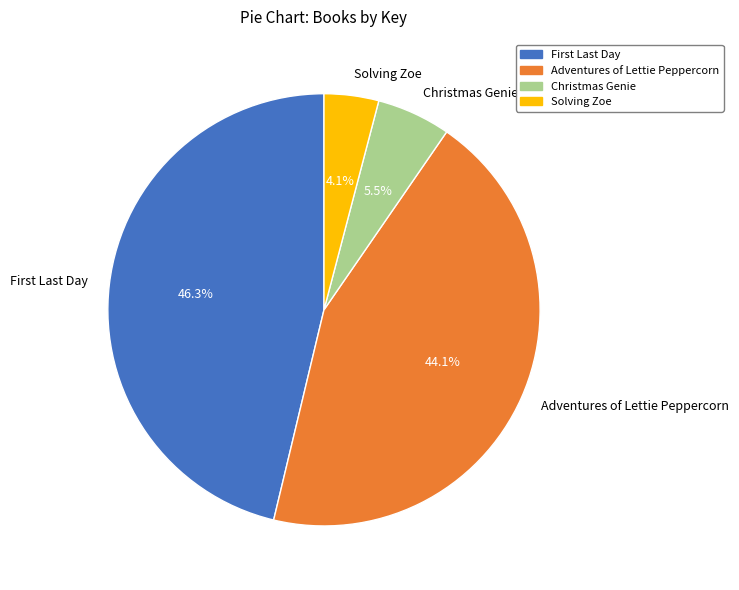

What is the smallest slice in the pie chart?

Solving Zoe